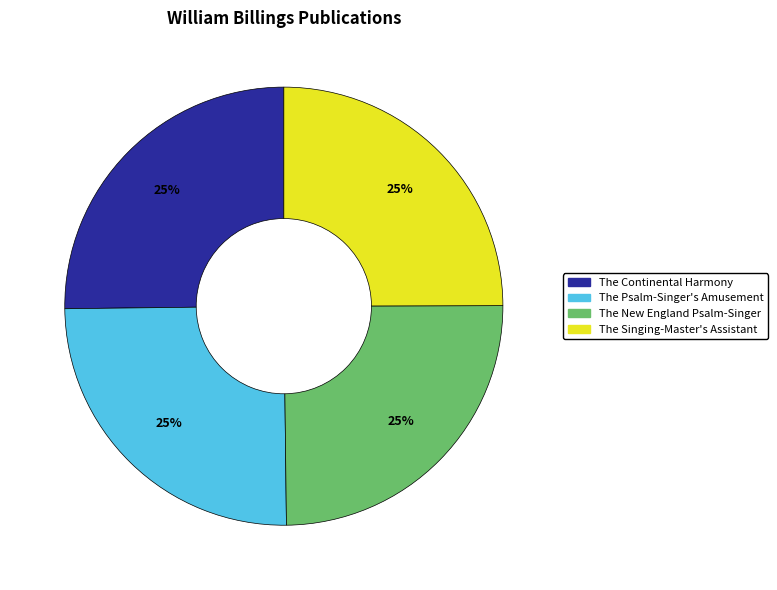

What percentage is the The New England Psalm-Singer slice, to the nearest percent?

25%